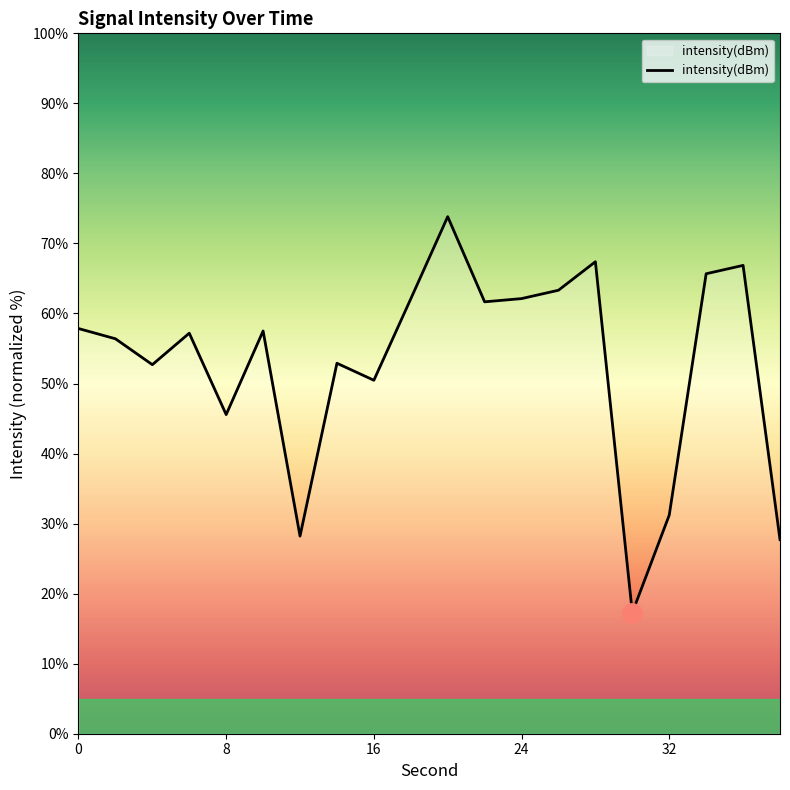

How many categories are shown in the chart?

20